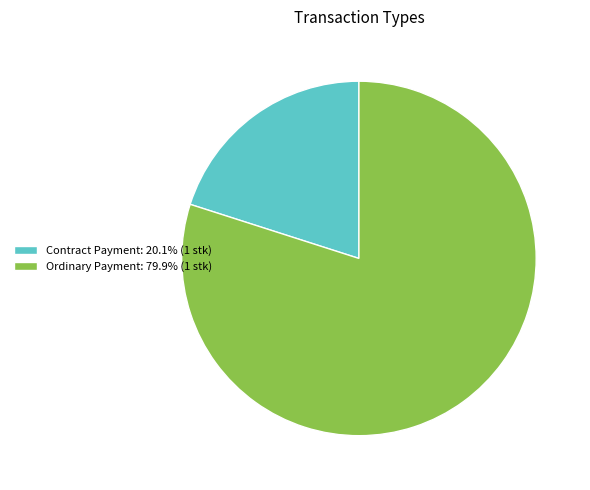

Do Ordinary Payment: 79.9% (1 stk) and Contract Payment: 20.1% (1 stk) together represent more than half of the pie?

Yes